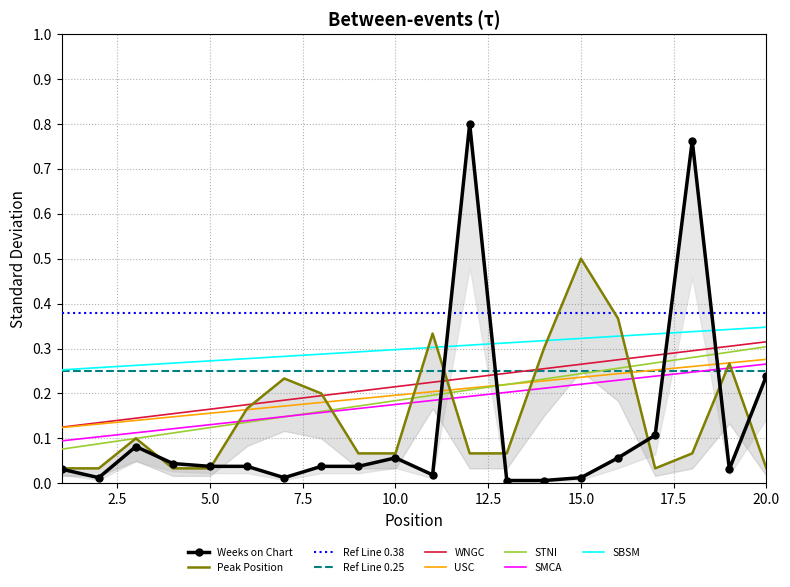

Reading right to left, transcribe all the data shown in this chart.

Weeks on Chart: 20=0.2	19=0.0	18=0.8	17=0.1	16=0.1	15=0.0	14=0.0	13=0.0	12=0.8	11=0.0	10=0.1	9=0.0	8=0.0	7=0.0	6=0.0	5=0.0	4=0.0	3=0.1	2=0.0	1=0.0
Peak Position: 20=0.0	19=0.3	18=0.1	17=0.0	16=0.4	15=0.5	14=0.3	13=0.1	12=0.1	11=0.3	10=0.1	9=0.1	8=0.2	7=0.2	6=0.2	5=0.0	4=0.0	3=0.1	2=0.0	1=0.0